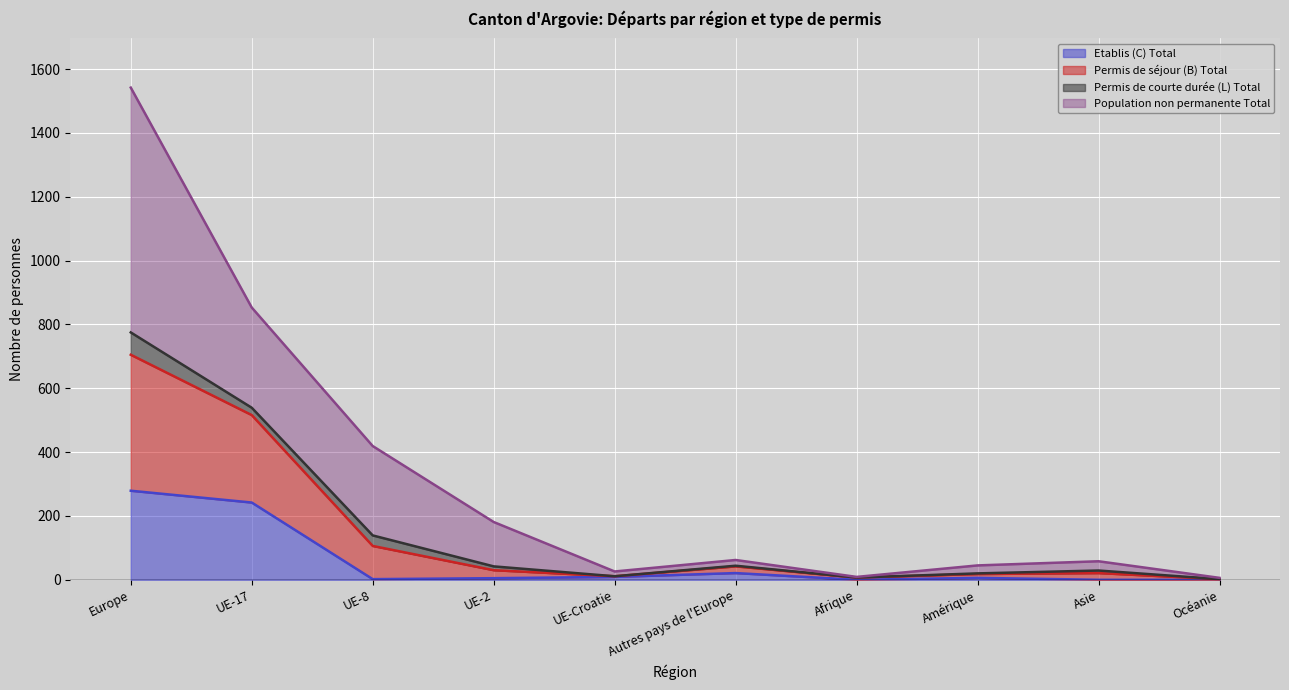

At which label does Permis de séjour (B) Total first exceed 42?

Europe